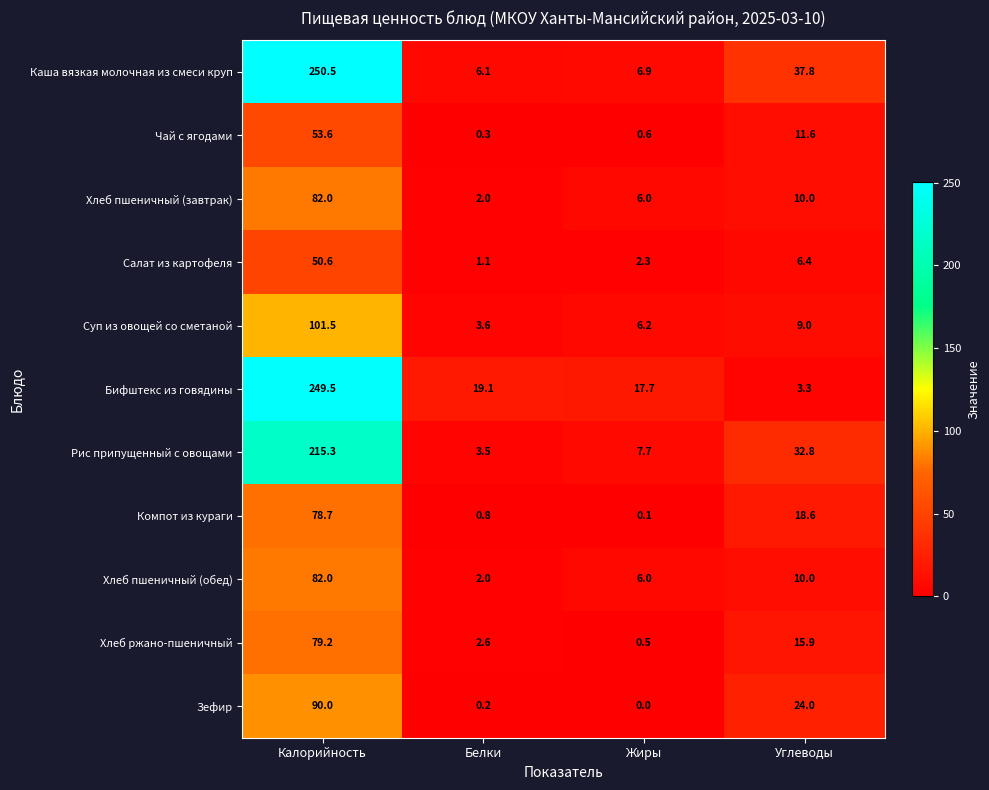

How many categories are shown in the chart?

4